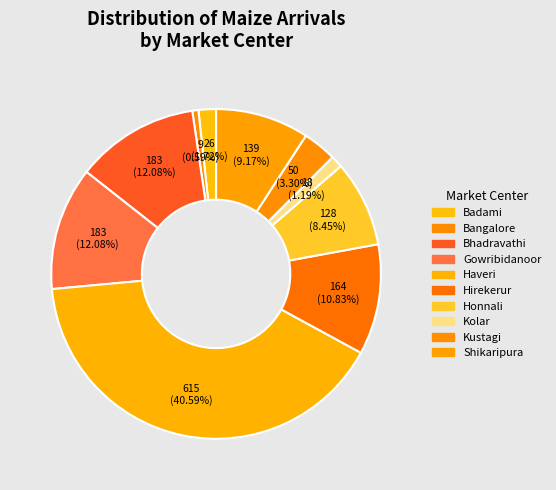

Rank the categories by value from lowest to highest.

Bangalore, Kolar, Badami, Kustagi, Honnali, Shikaripura, Hirekerur, Bhadravathi, Gowribidanoor, Haveri